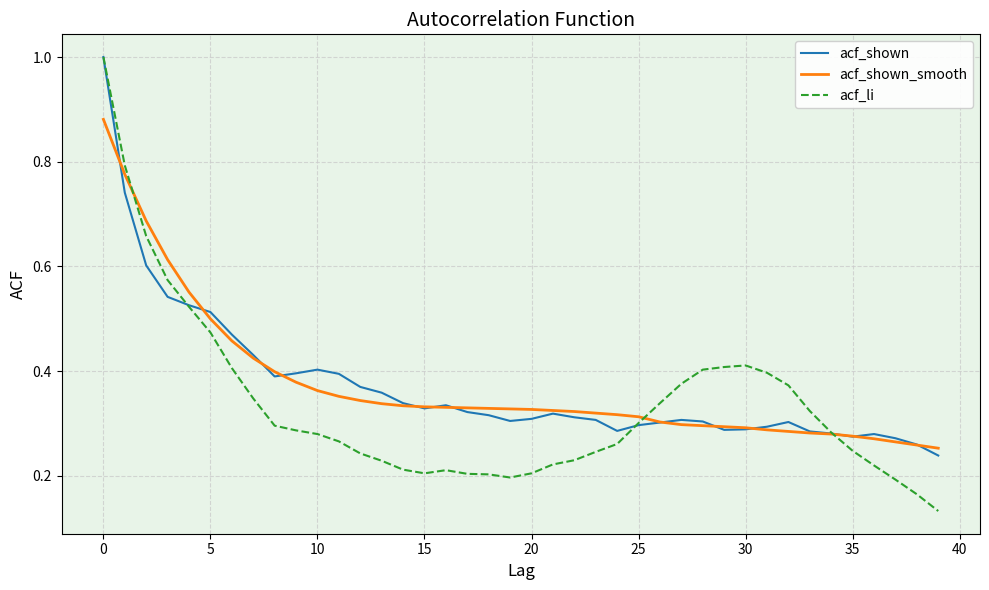

Which series has the largest range (max minus min)?

acf_li